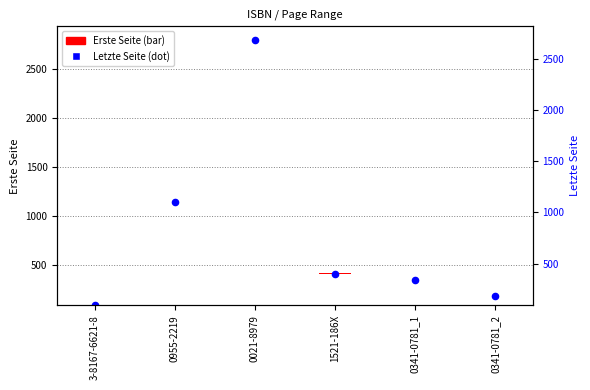

What is the change in value from 0955-2219 to 1521-186X?

-730